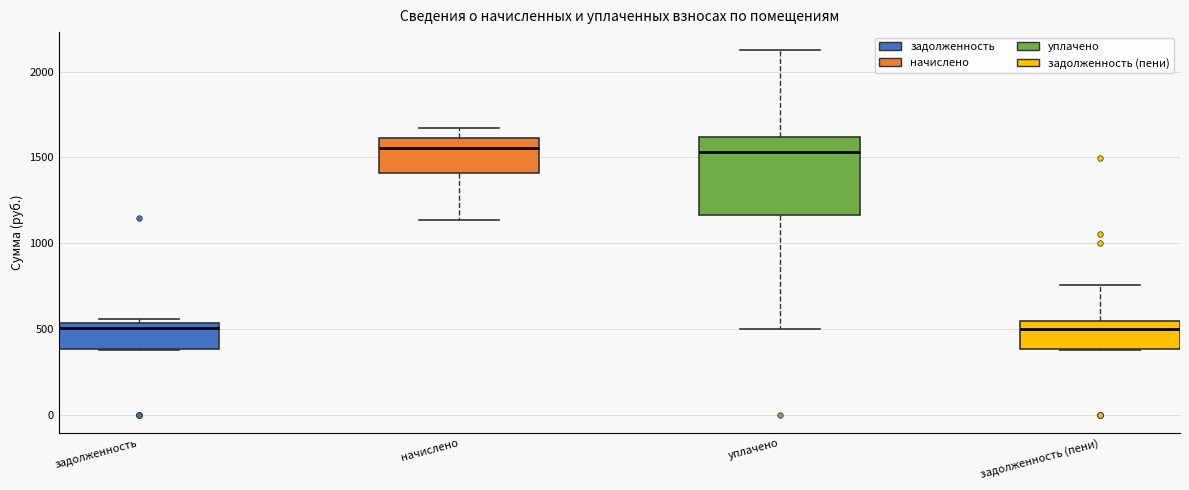

Which box is the tallest, from its lower edge to its upper edge?

уплачено